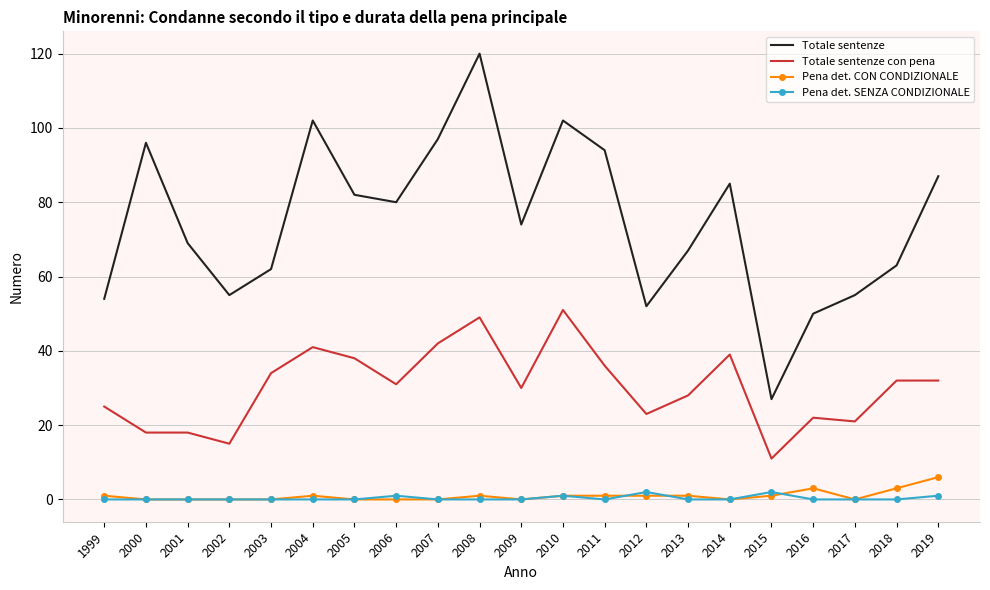

At which category does the chart reach its peak across all series?

2008